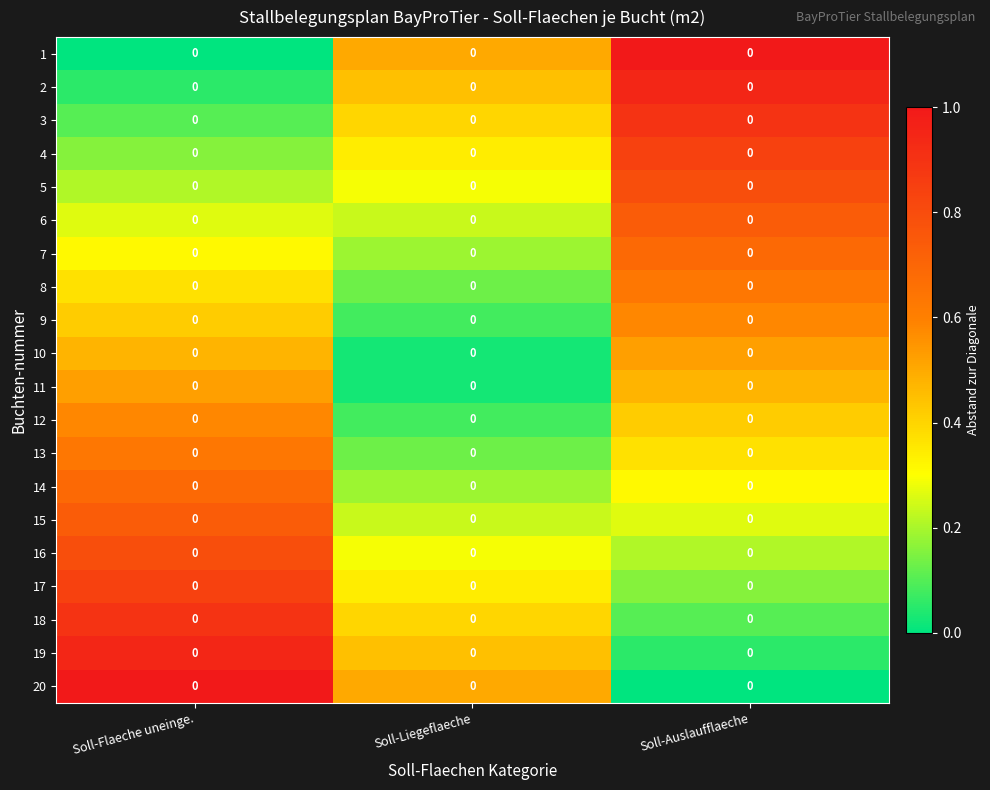

What is the lowest value of the 3 series?

0.1